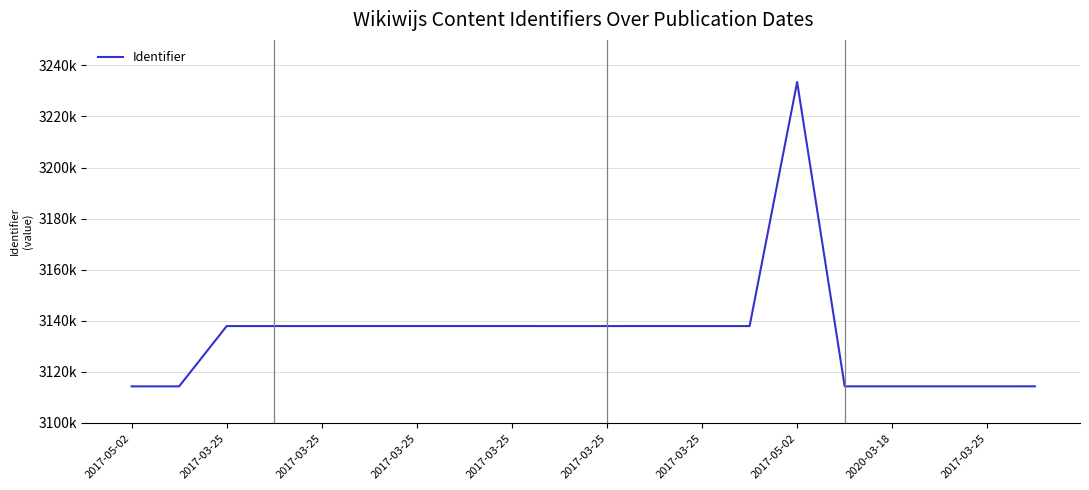

At which category does the data reach its first local valley?

2017-03-25